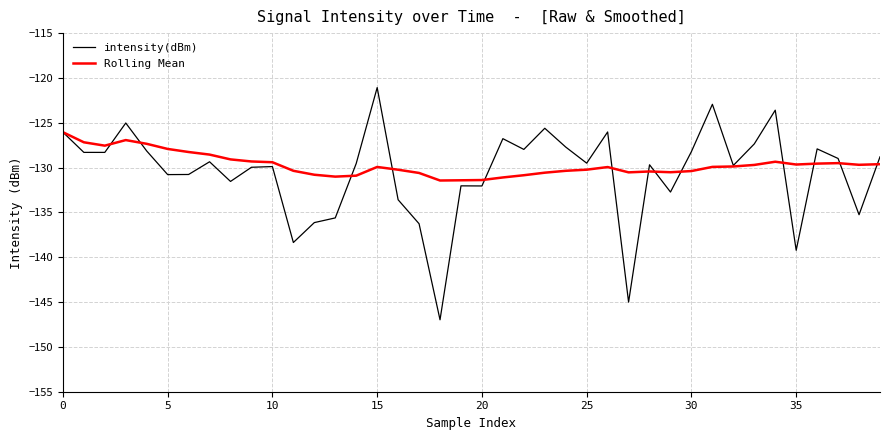

Which series has the widest spread of values?

intensity(dBm)